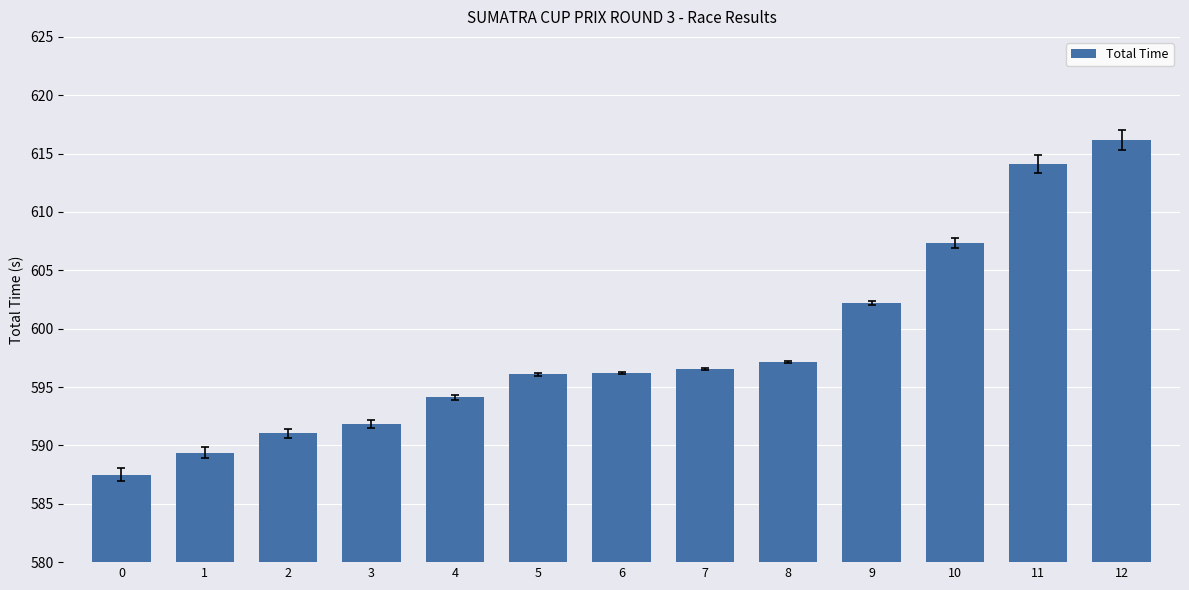

Which category has the highest value across all series?

12